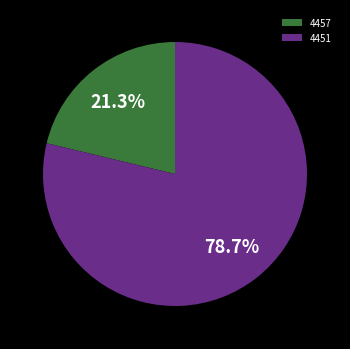

How many segments does this pie chart have?

2